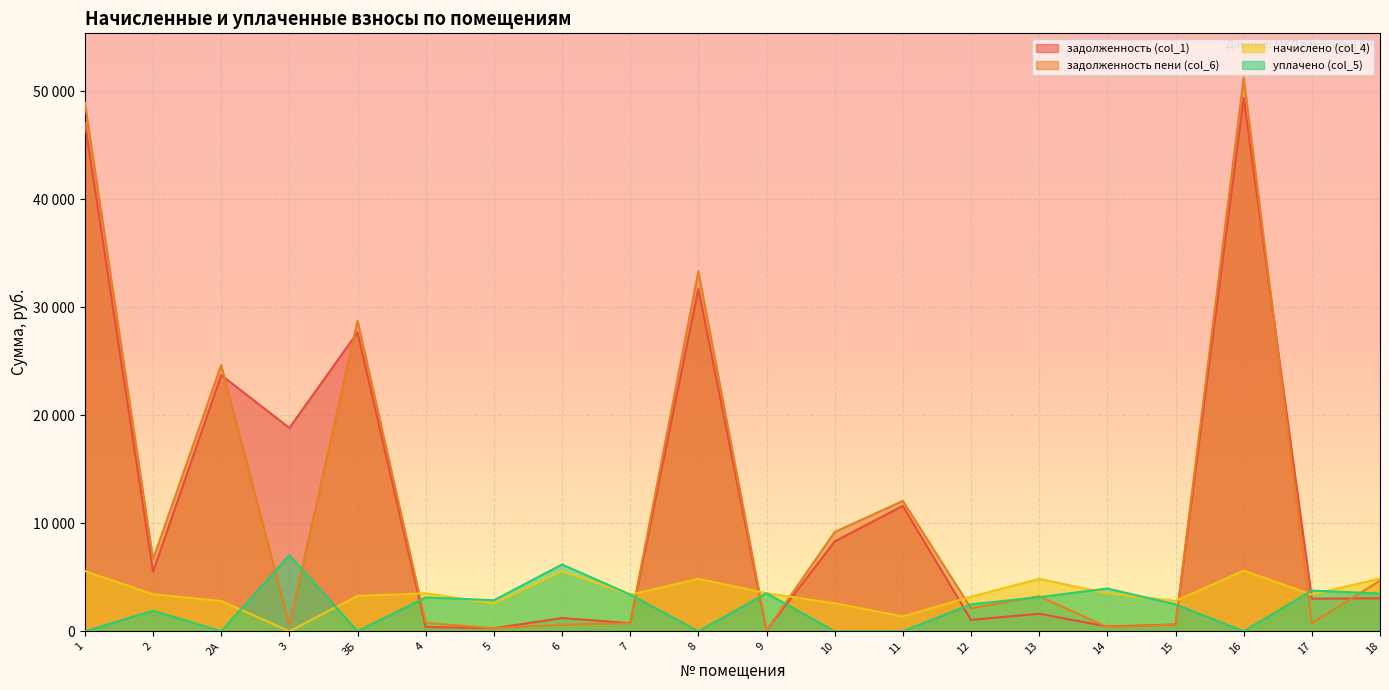

What are all the series names shown in the legend?

задолженность (col_1), задолженность пени (col_6), начислено (col_4), уплачено (col_5)